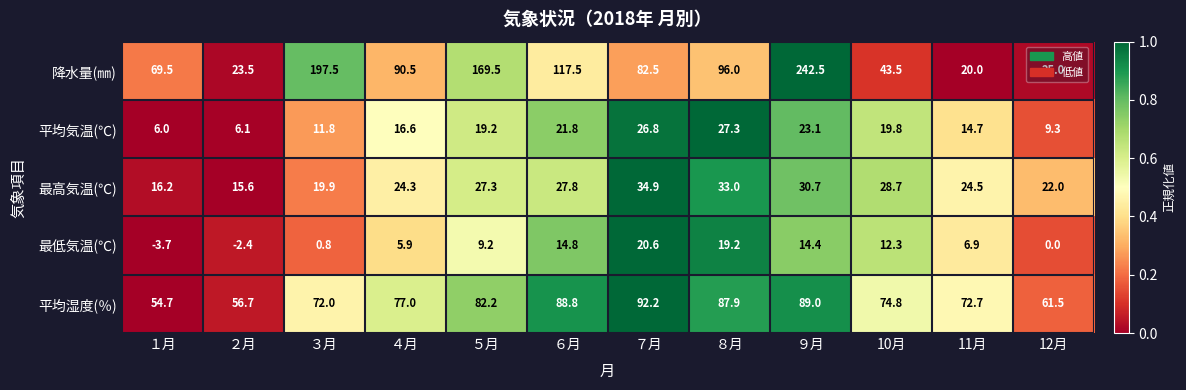

Which category has the highest value in the 最高気温(℃) series?

７月